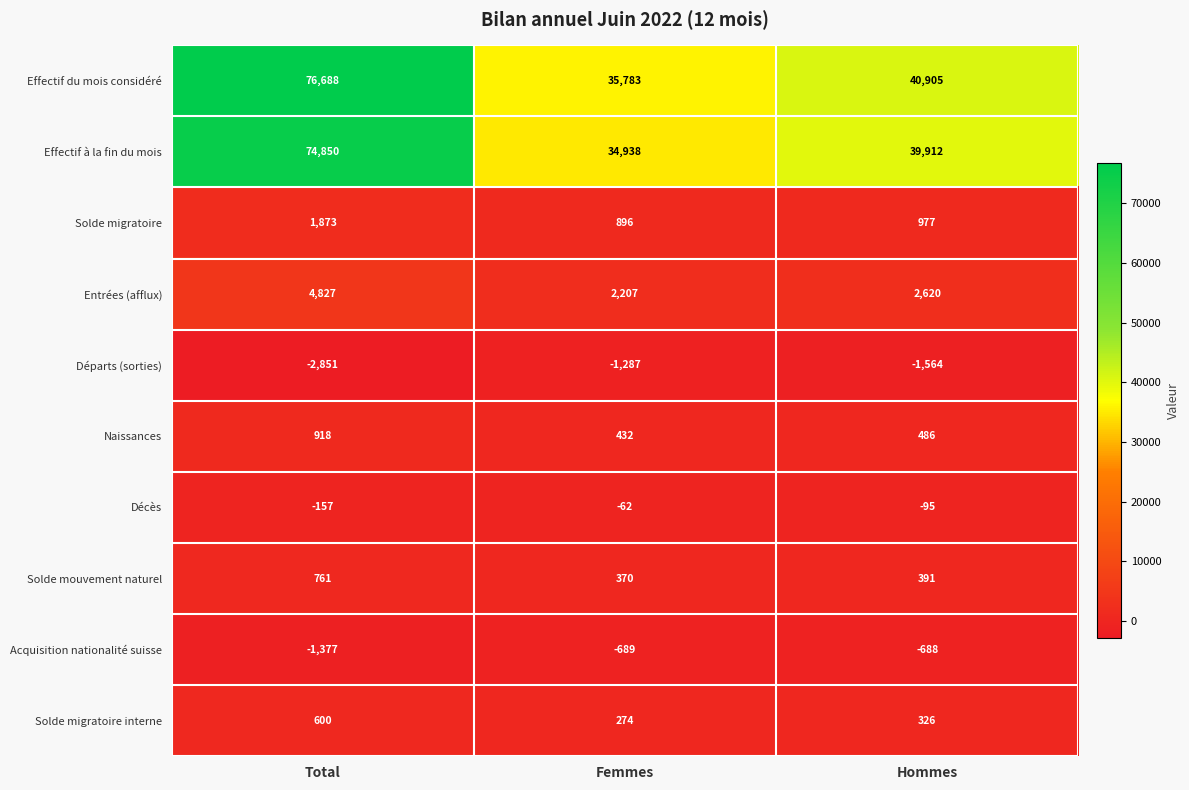

Which series changed the most between Total and Femmes?

Effectif du mois considéré